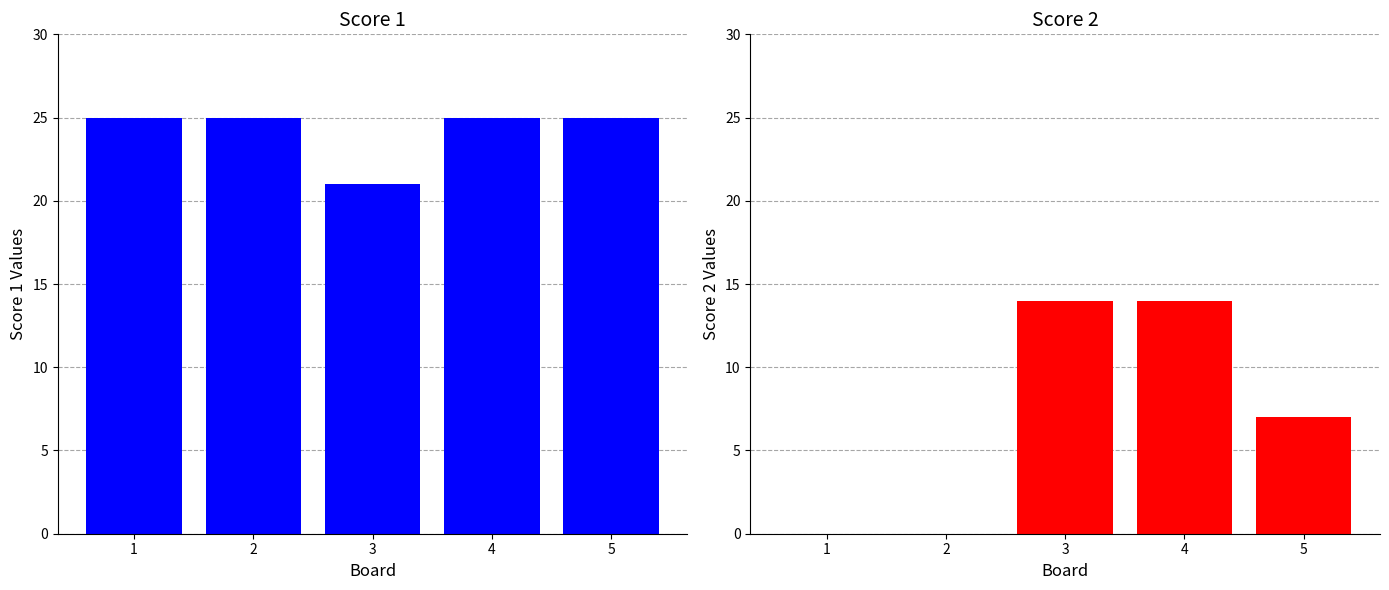

How many data points in Score 2 are above 7?

2